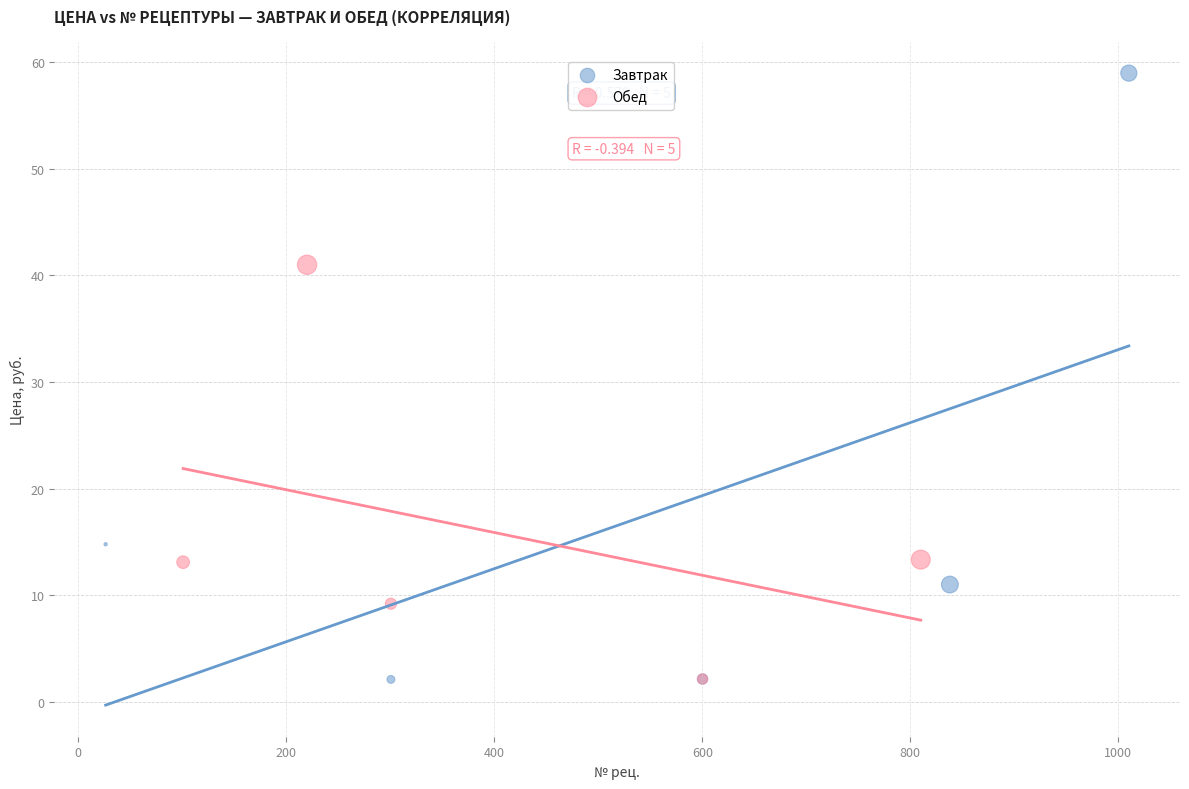

Which series reaches the maximum Y coordinate?

Завтрак